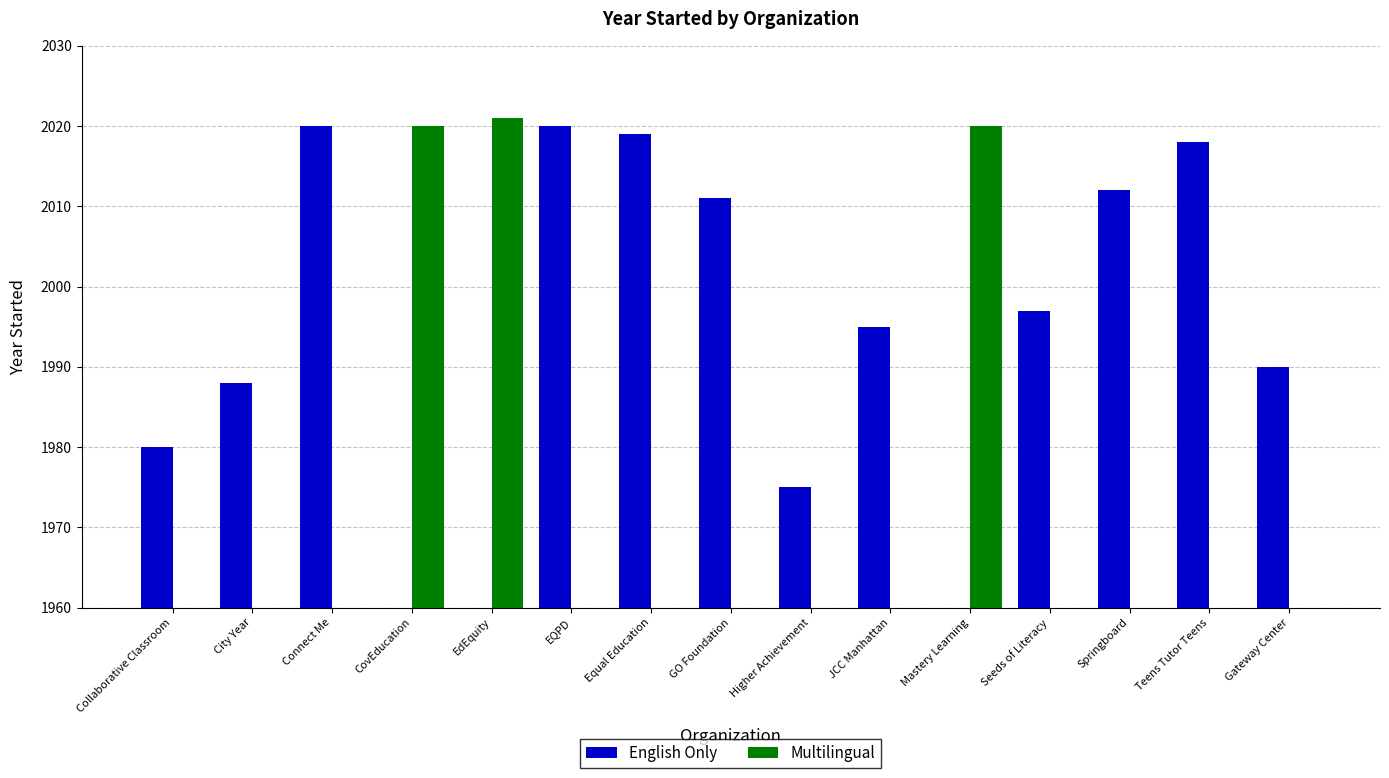

The value of Multilingual at CovEducation is 2020. True or false?

True